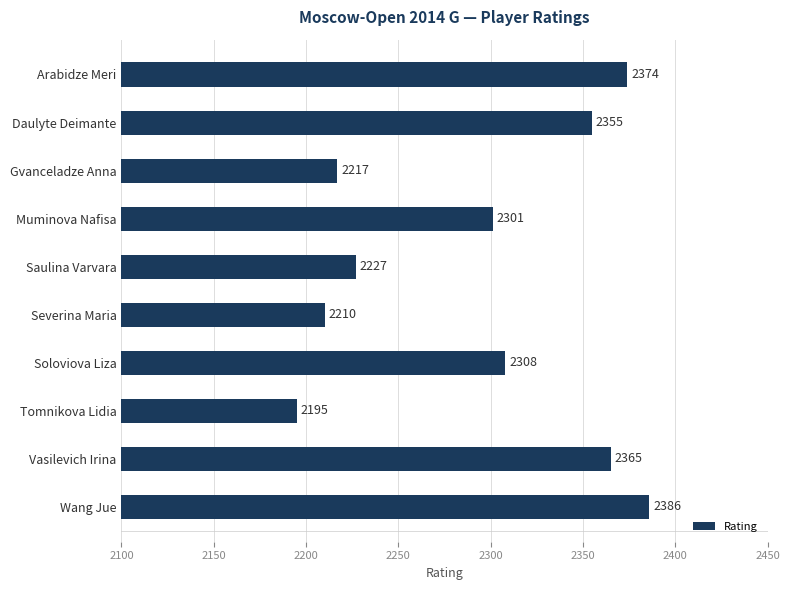

True or false: the data shows 2227 at Saulina Varvara.

True